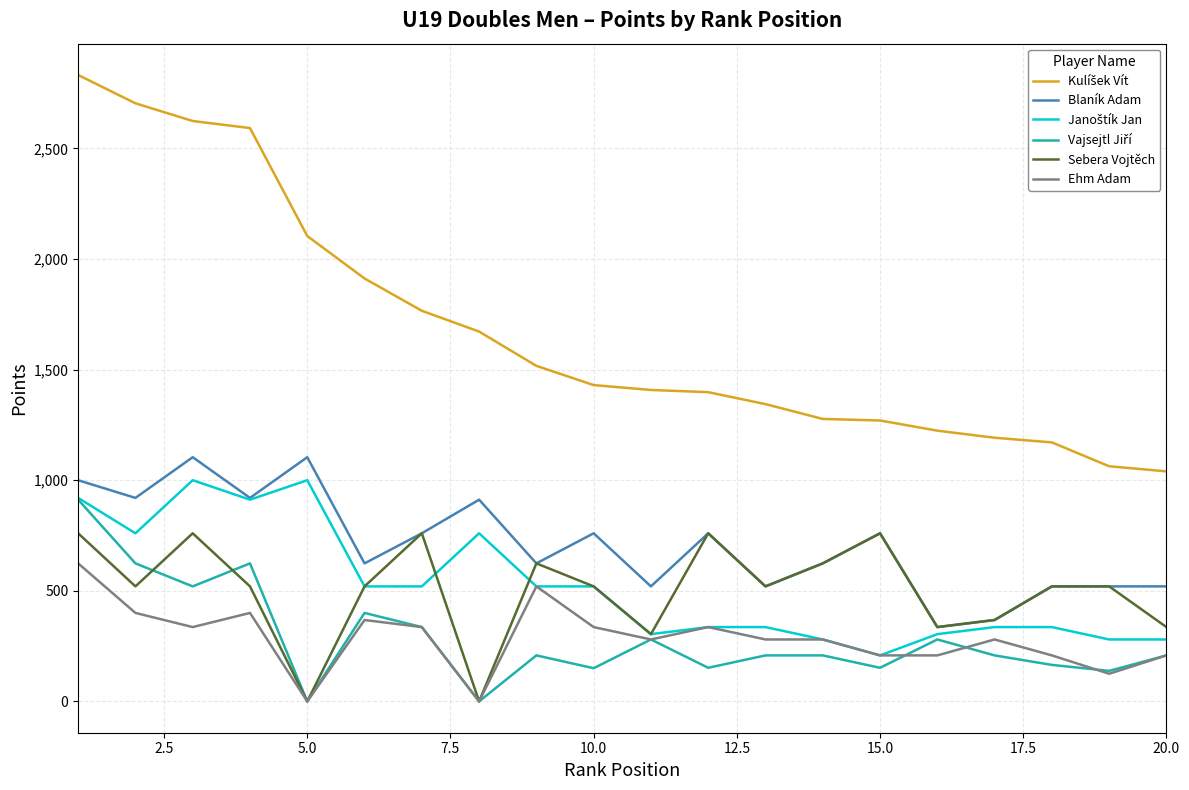

How many categories are shown in the chart?

20